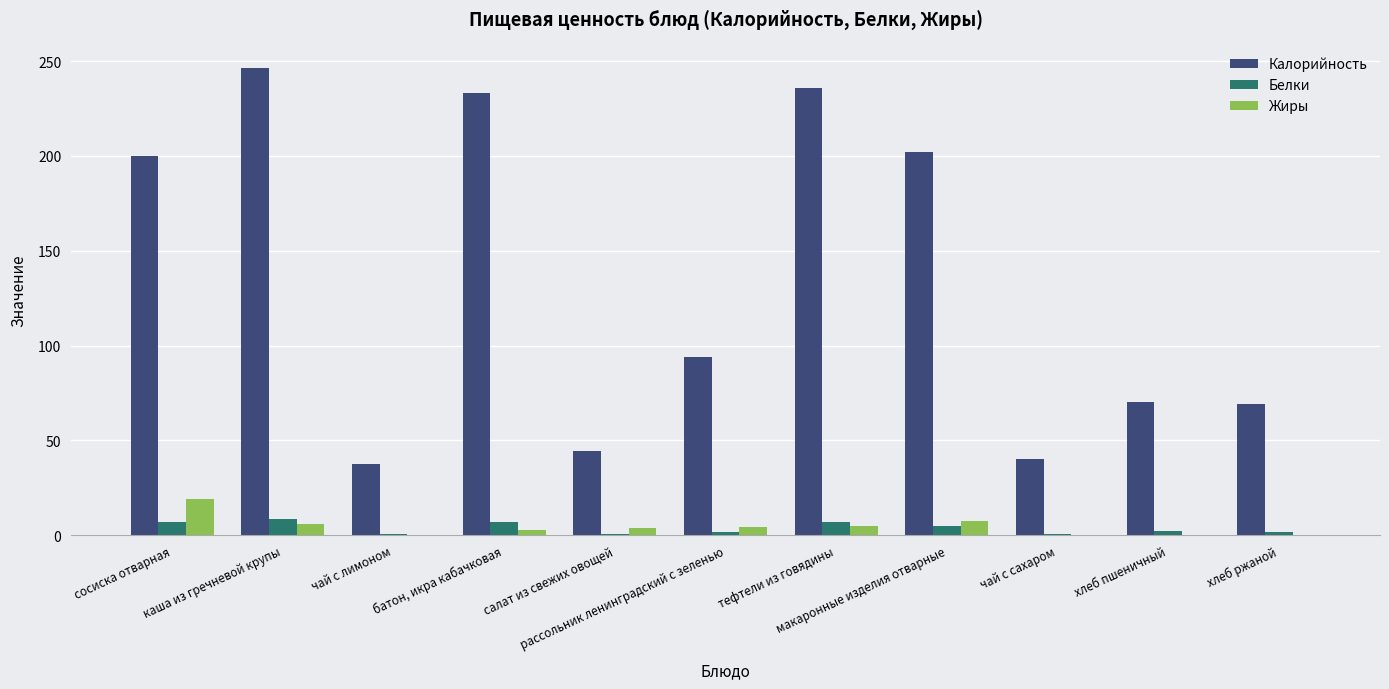

Which series has the largest total across all categories?

Калорийность